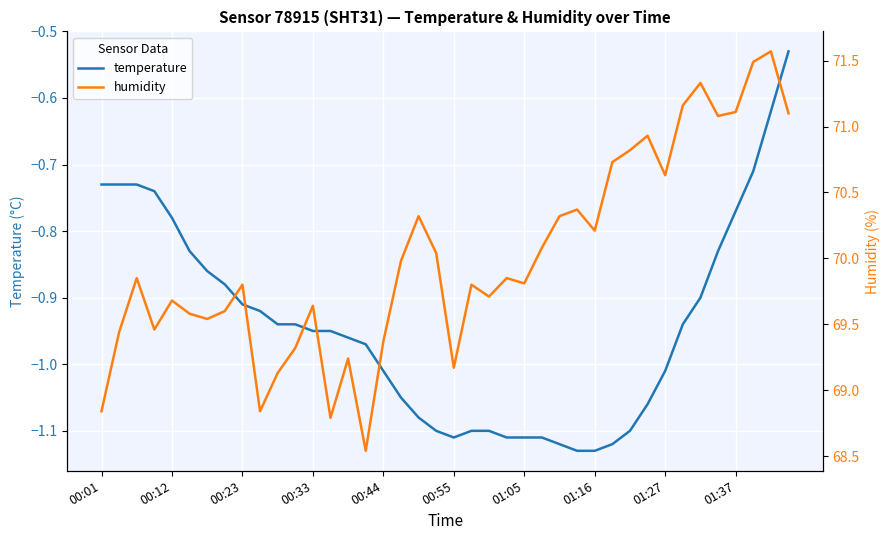

What is the difference between the second highest and minimum values in the temperature series?

0.5